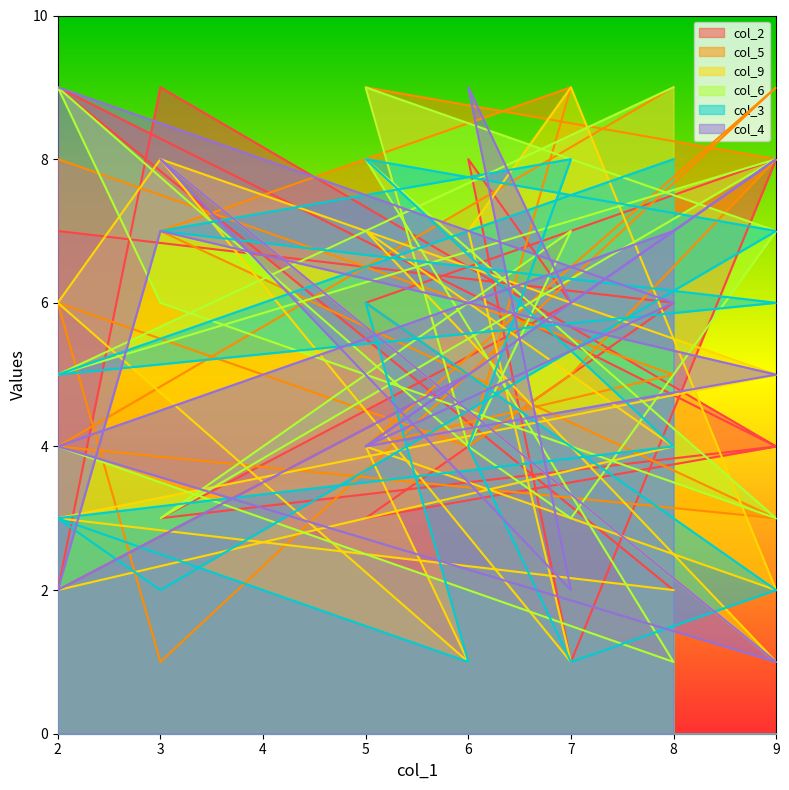

Which series has the largest range (max minus min)?

col_2